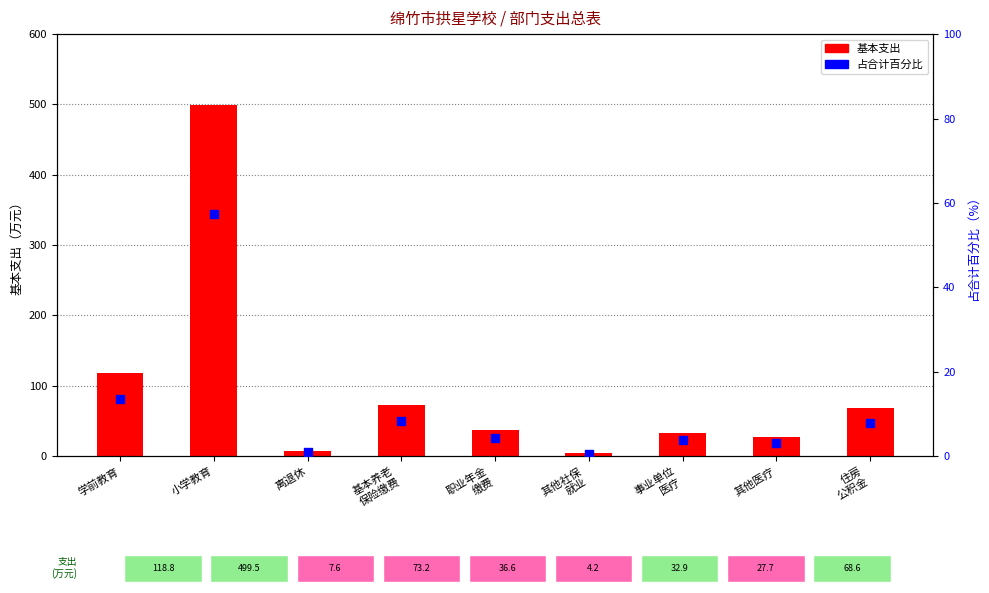

At how many categories does at least one series exceed 429?

1